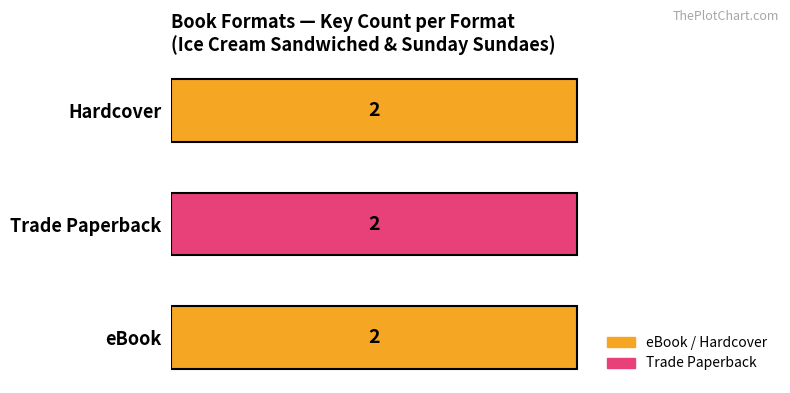

Are the bars grouped side by side (vs. stacked)?

Yes